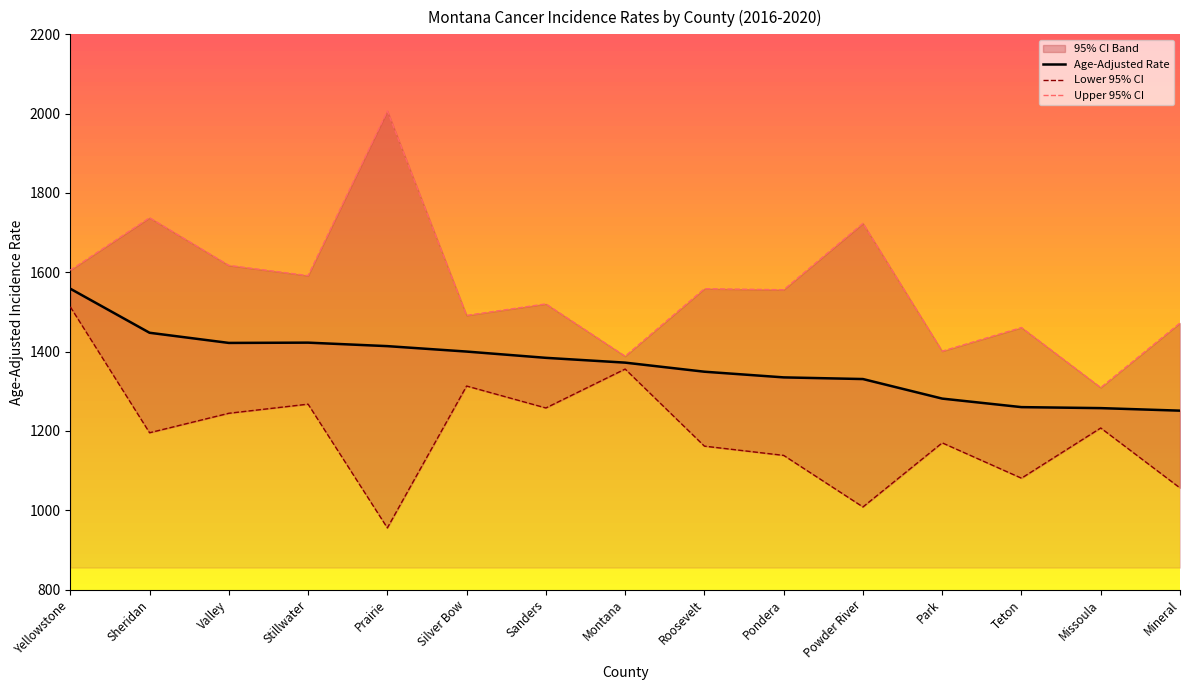

What is the minimum value for Lower 95% CI?

955.4